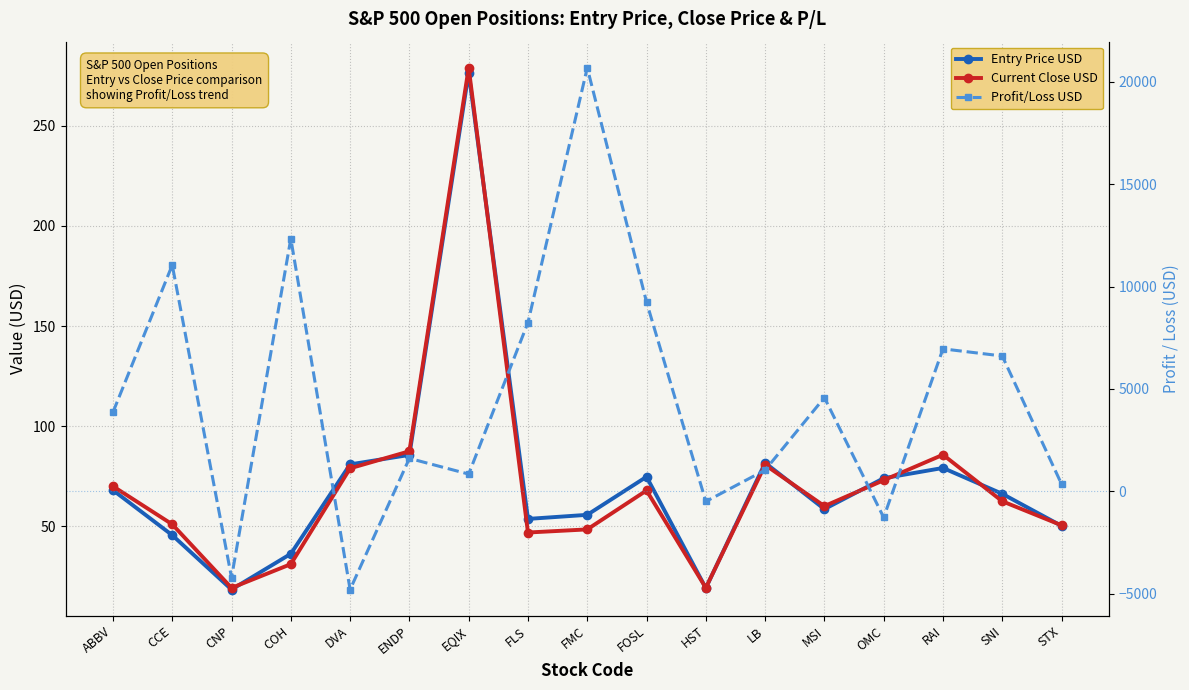

How many interior local valleys does the Entry Price USD series have?

4